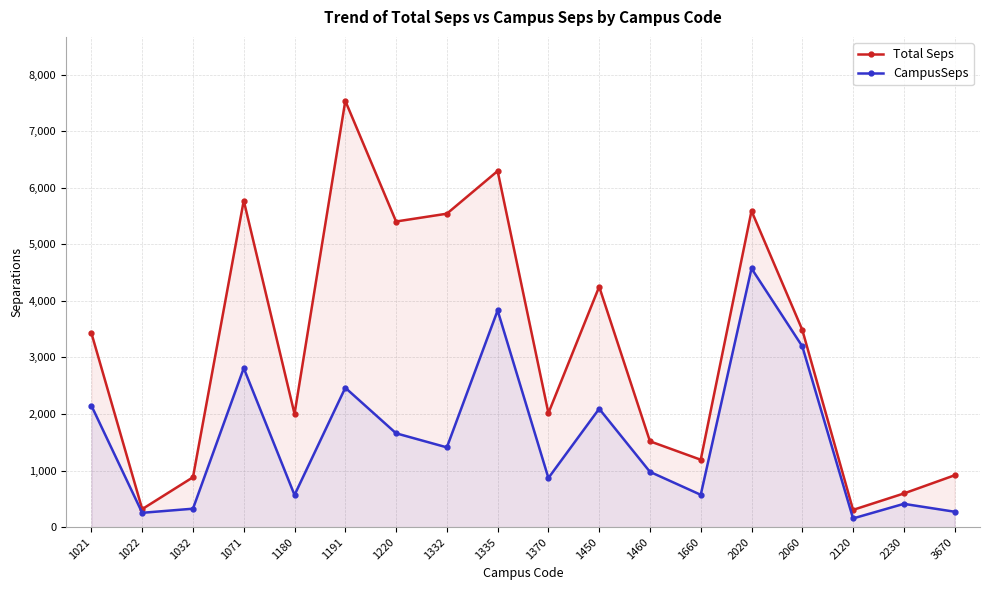

List the labels in order of Total Seps value, smallest first.

2120, 1022, 2230, 1032, 3670, 1660, 1460, 1180, 1370, 1021, 2060, 1450, 1220, 1332, 2020, 1071, 1335, 1191